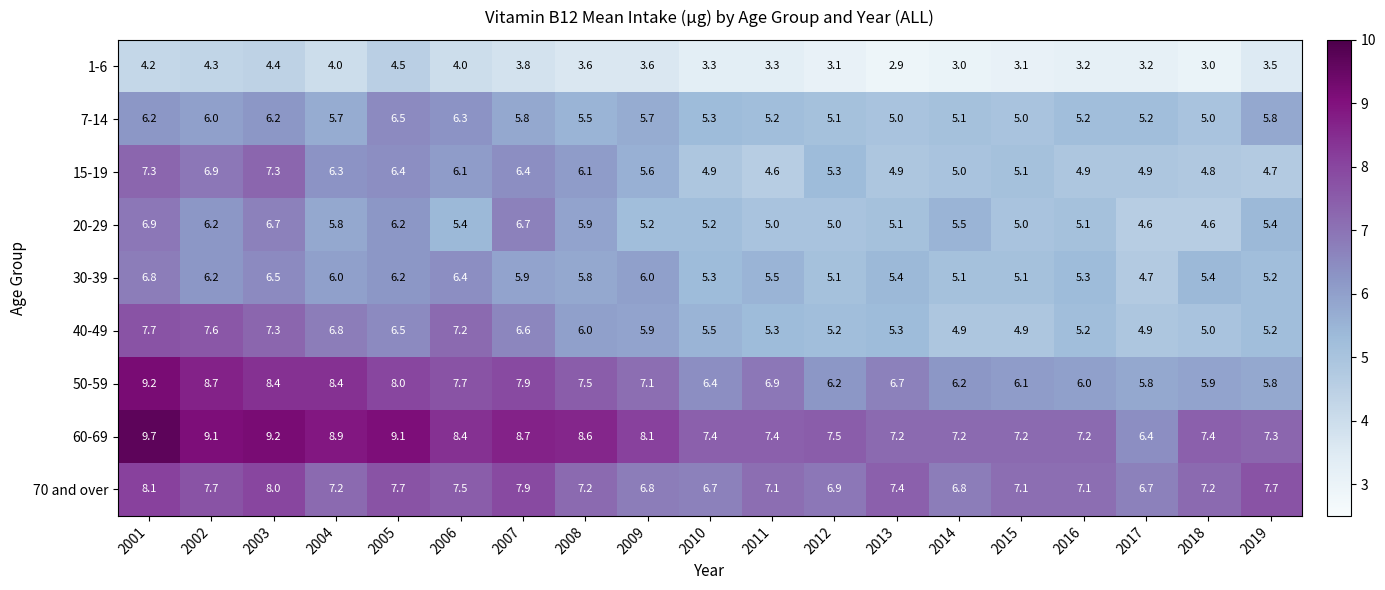

How many values in the 60-69 series are below 7?

1